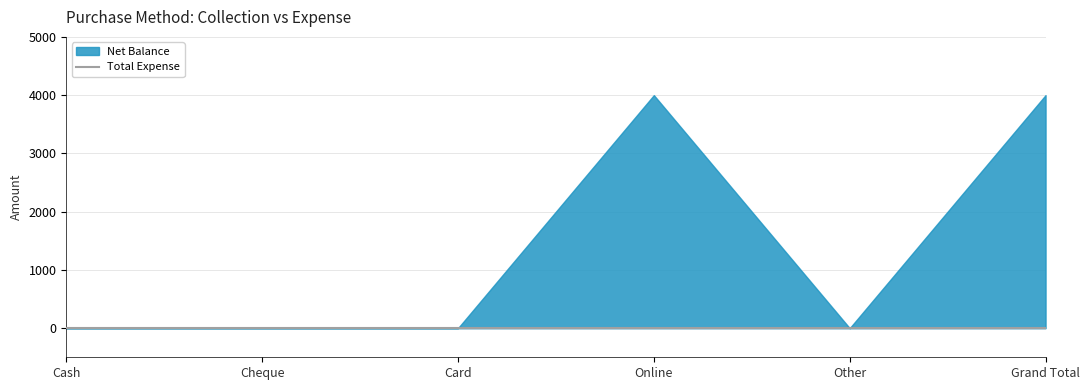

Between Card and Cheque, which is larger?

Card